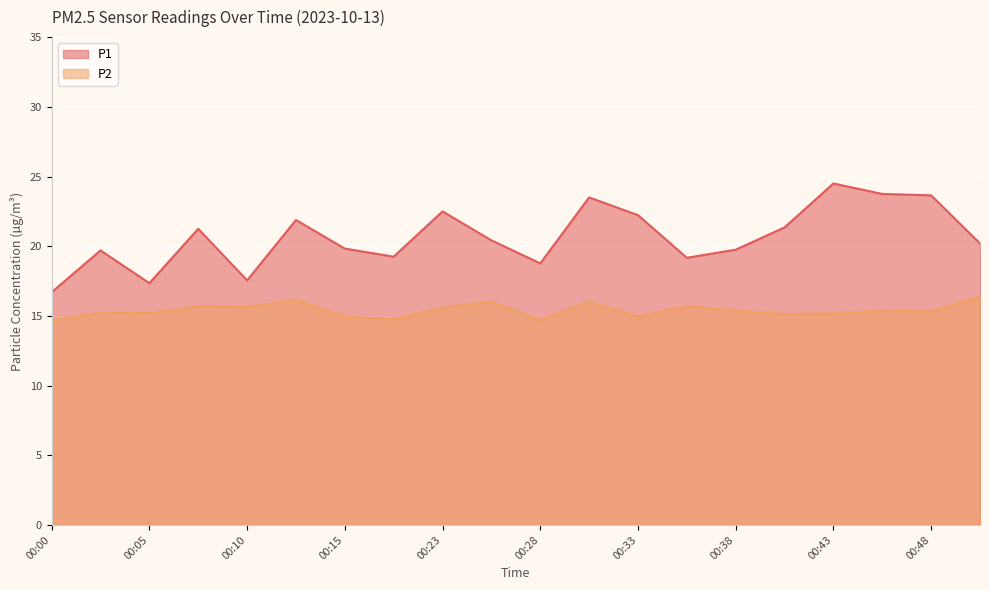

True or false: P2 and P1 cross at least once.

False